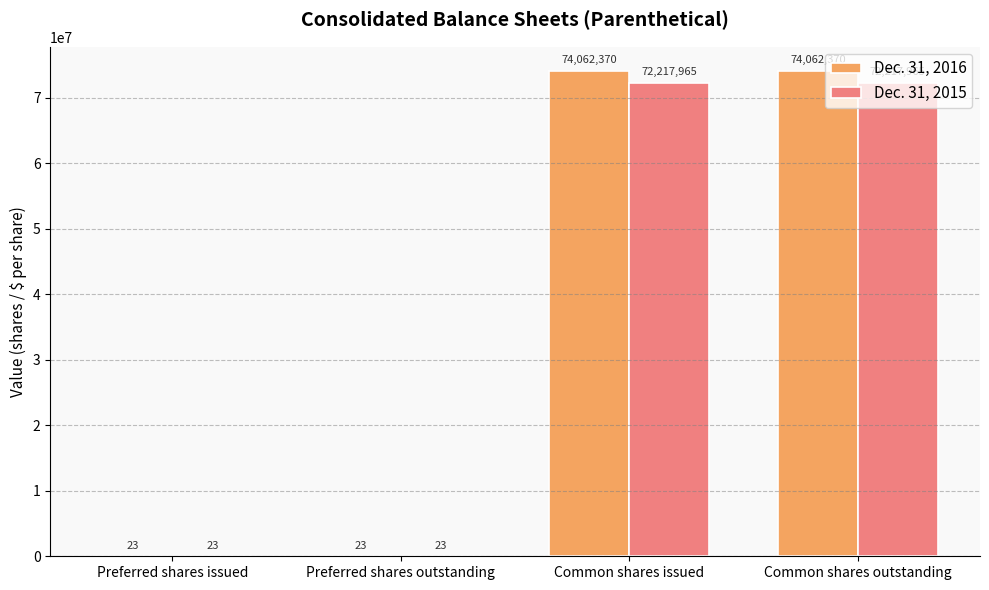

Which series has the largest total across all categories?

Dec. 31, 2016